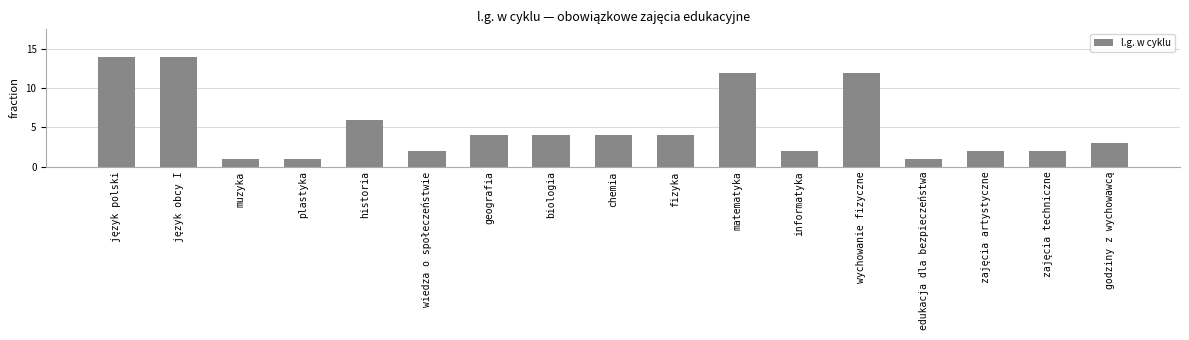

What is the ratio of the value at historia to the value at wychowanie fizyczne?

0.5